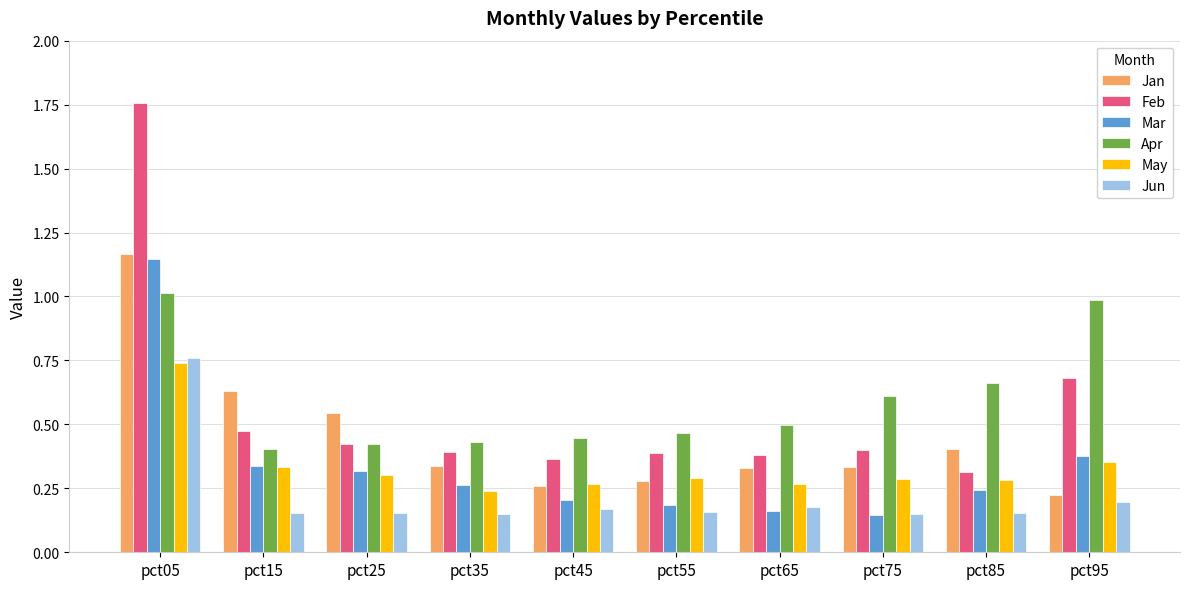

Between pct45 and pct85, which series saw the biggest shift?

Apr